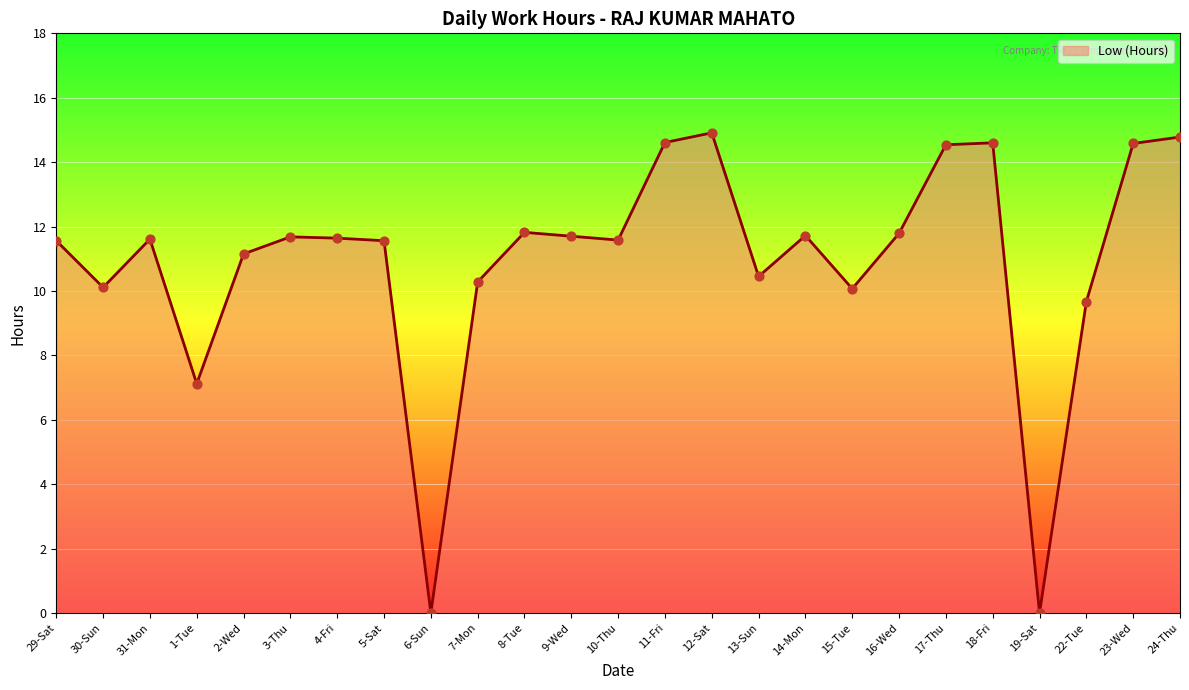

What is the change in value from 9-Wed to 18-Fri?

+2.9